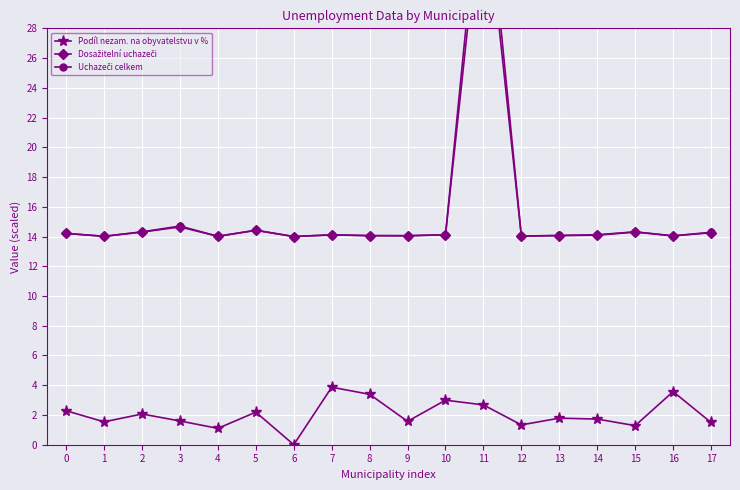

What is the value of the Dosažitelní uchazeči point at the 14th from the left?

14.1